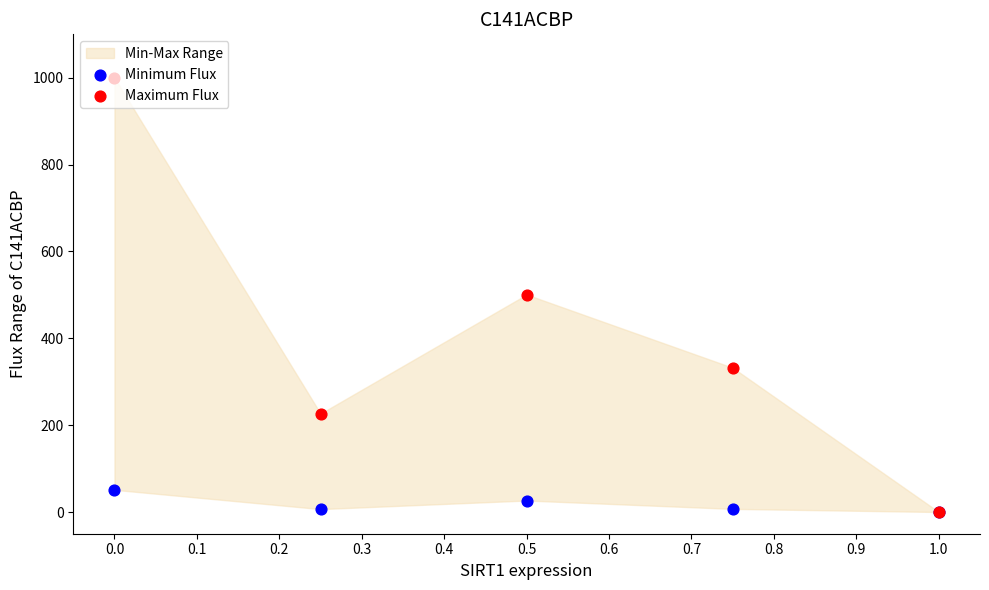

Which series has the largest Y range (max minus min)?

Maximum Flux